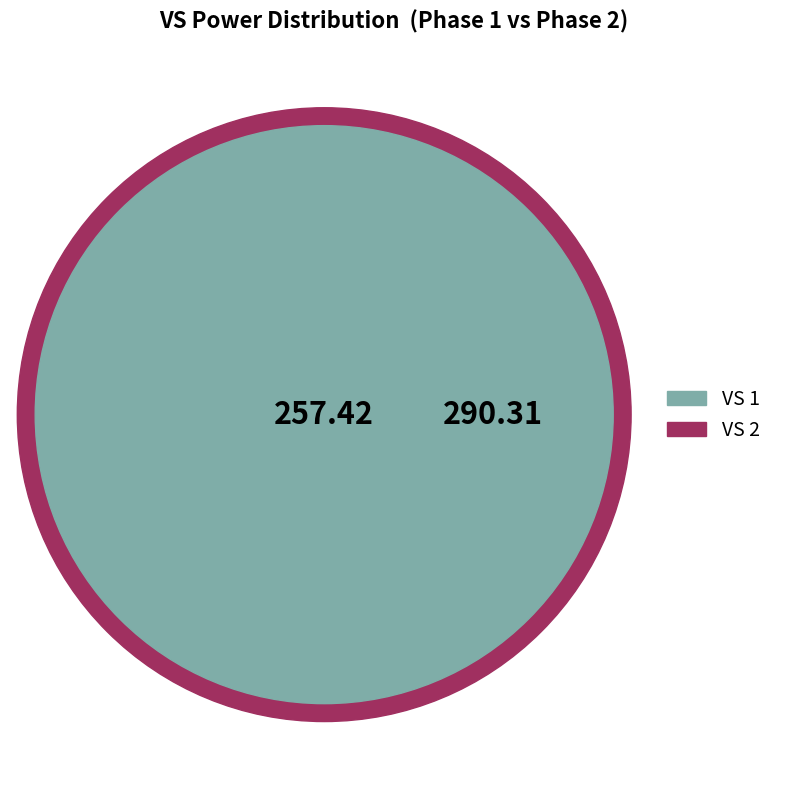

To the nearest percent, what is the difference between the VS_1_power and VS_2_power slice percentages?

6%